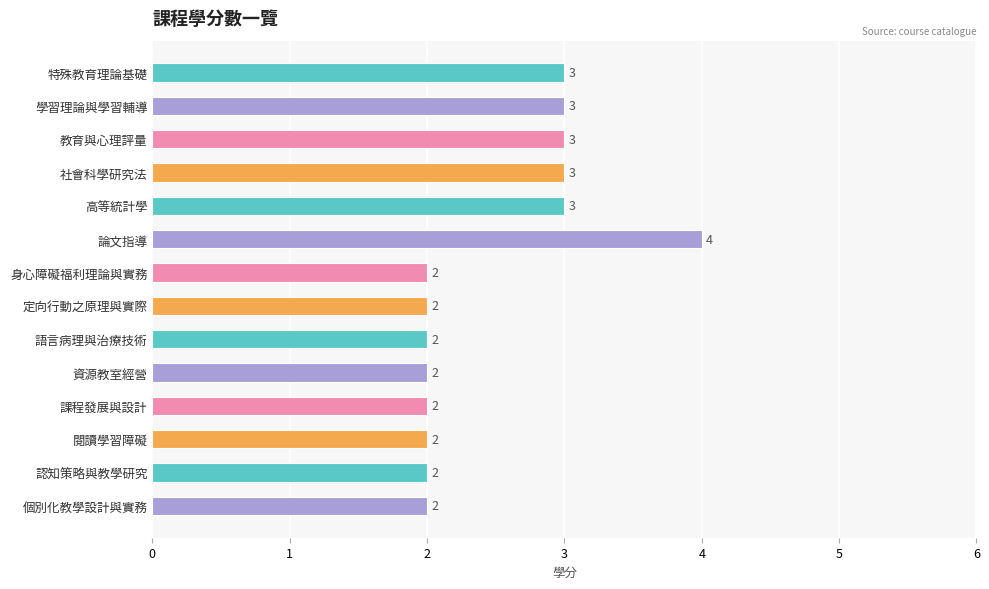

What is the maximum value shown in the chart?

4